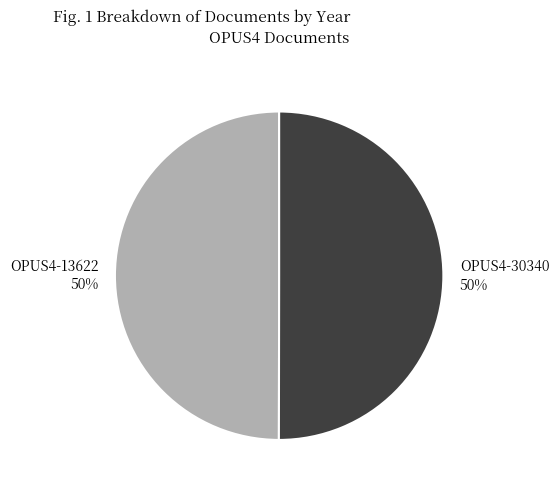

Combined, do OPUS4-13622 and OPUS4-30340 account for over 50%?

Yes